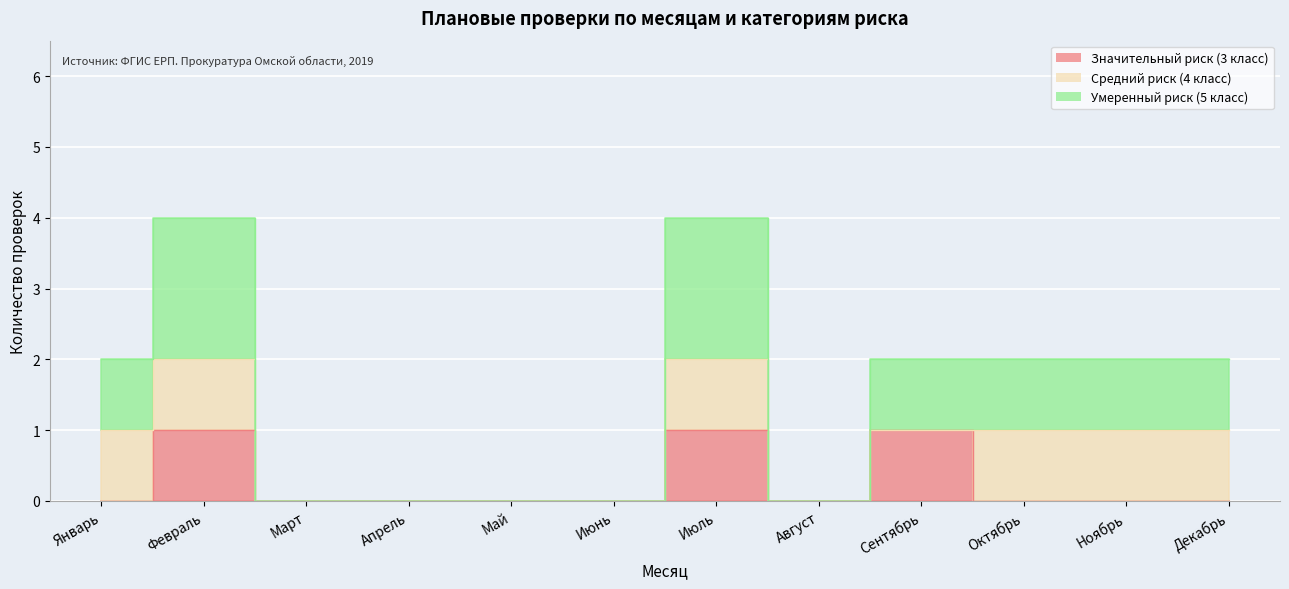

The value of Значительный риск (3 класс) at Октябрь is 0. True or false?

True